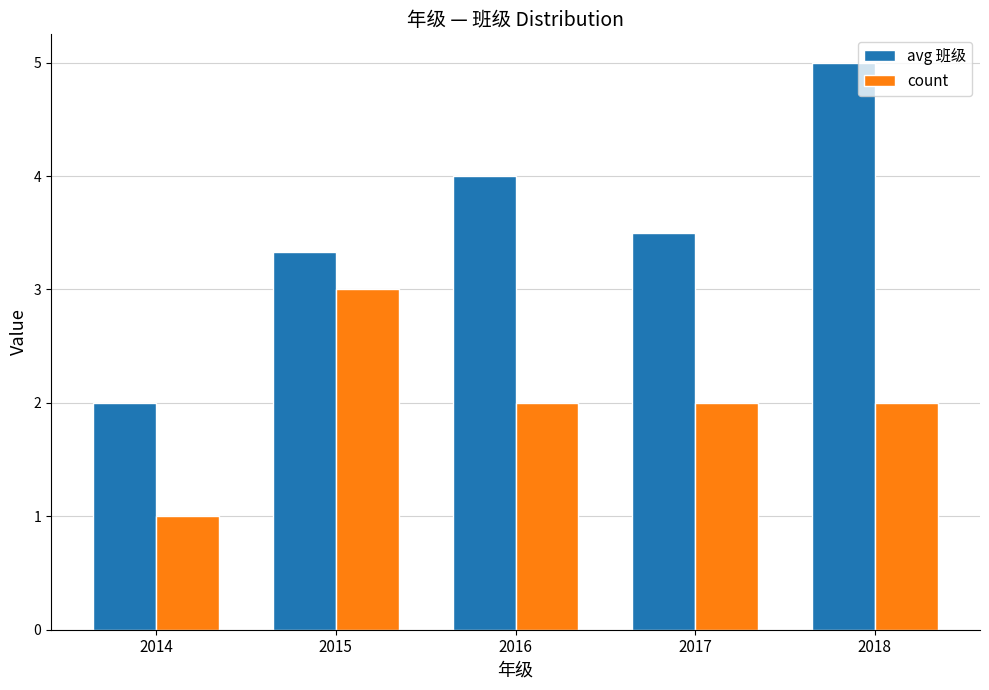

Count the avg 班级 values in the range 3 to 4.

3